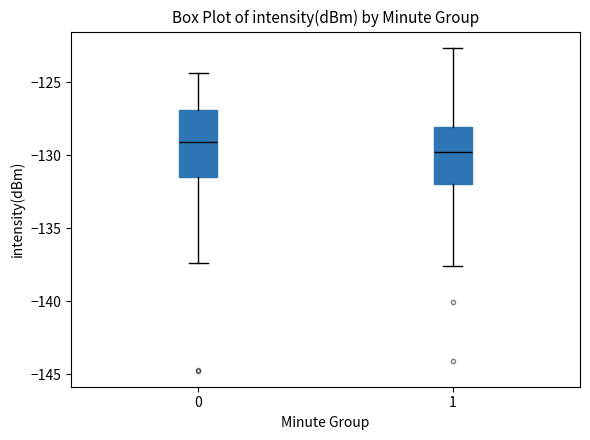

Where is the lower edge of the box at x = 1 on the y-axis? The values are not printed on the chart, so give them approximately, as read against the axis.

-132.0